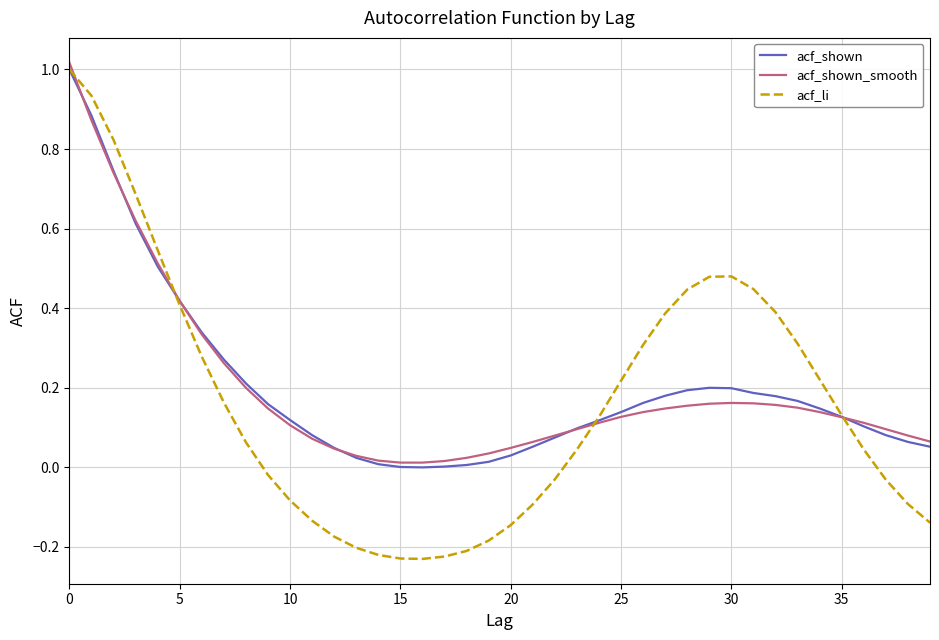

Which series has the largest range (max minus min)?

acf_li